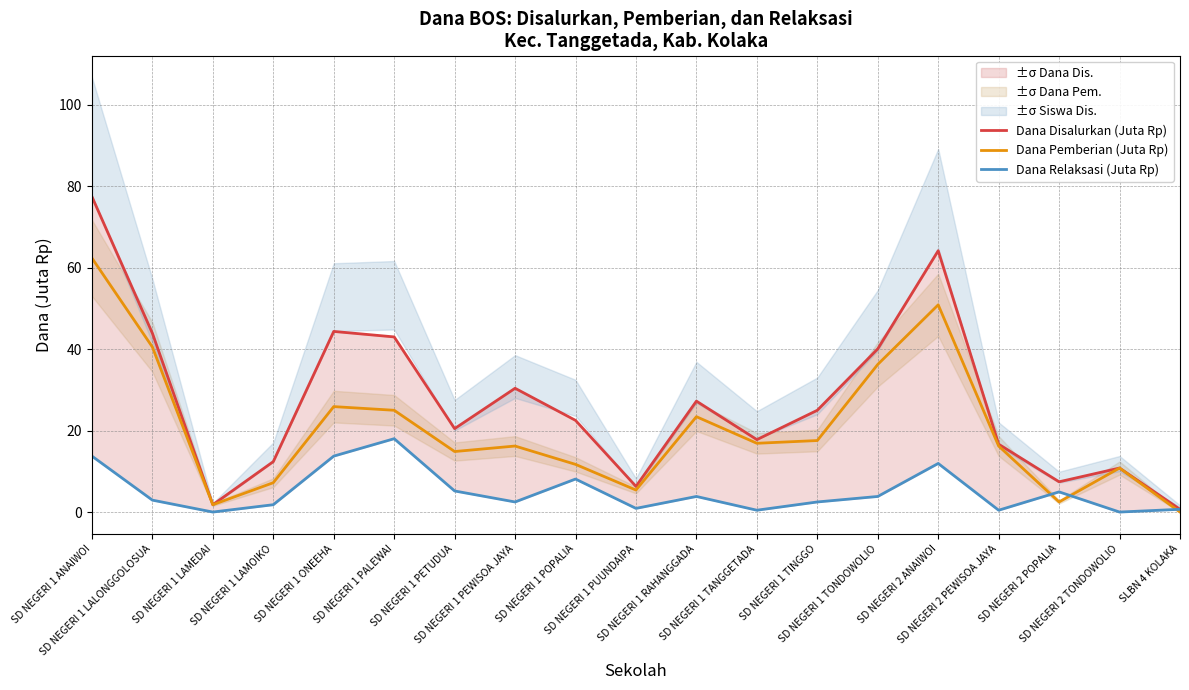

At which category is the sum across all series the highest?

SD NEGERI 1 ANAIWOI